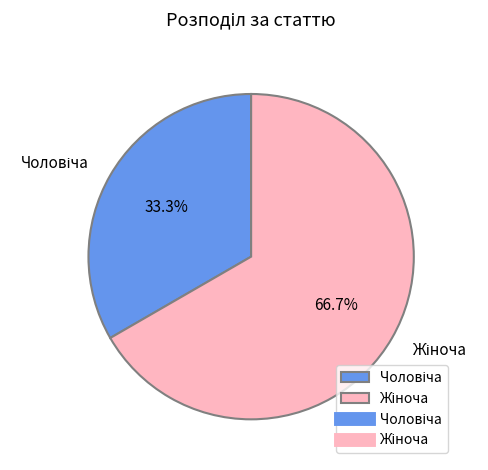

Is there any slice that represents more than half of the pie?

Yes